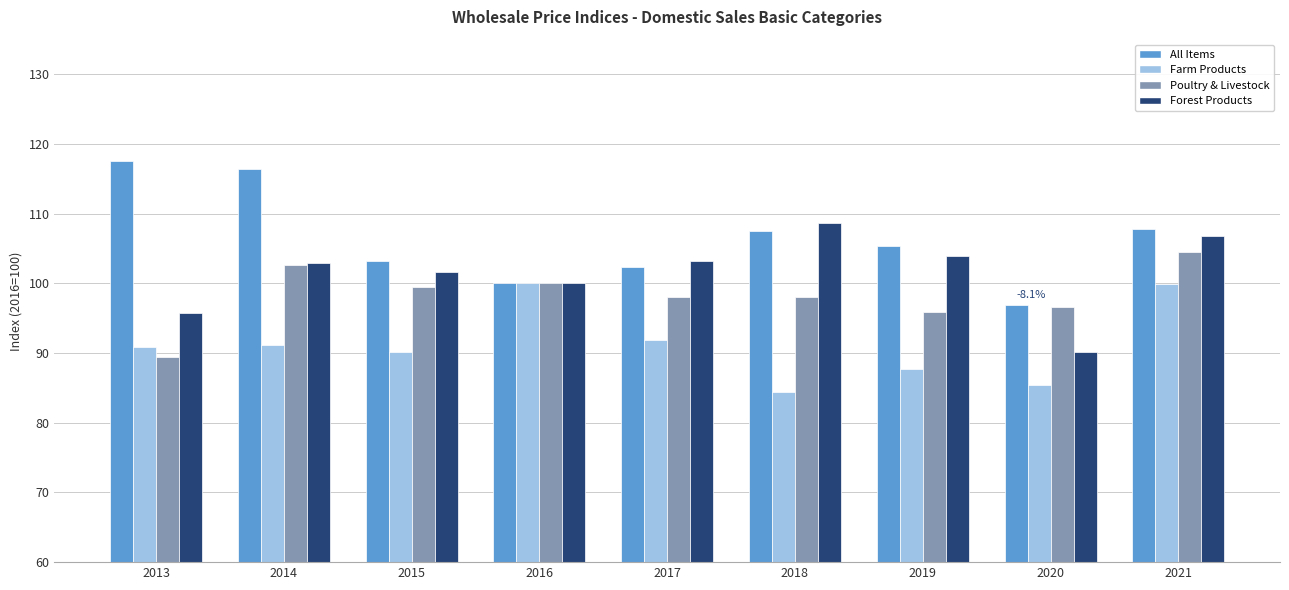

At 2018, list the series in order from smallest to largest.

Farm Products, Poultry & Livestock, All Items, Forest Products